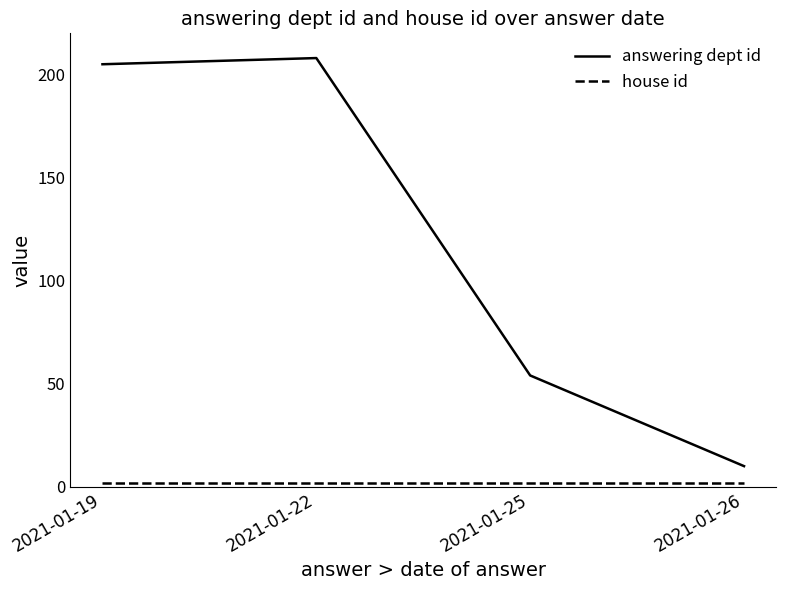

True or false: answering dept id has a value of 24 at 2021-01-25.

False